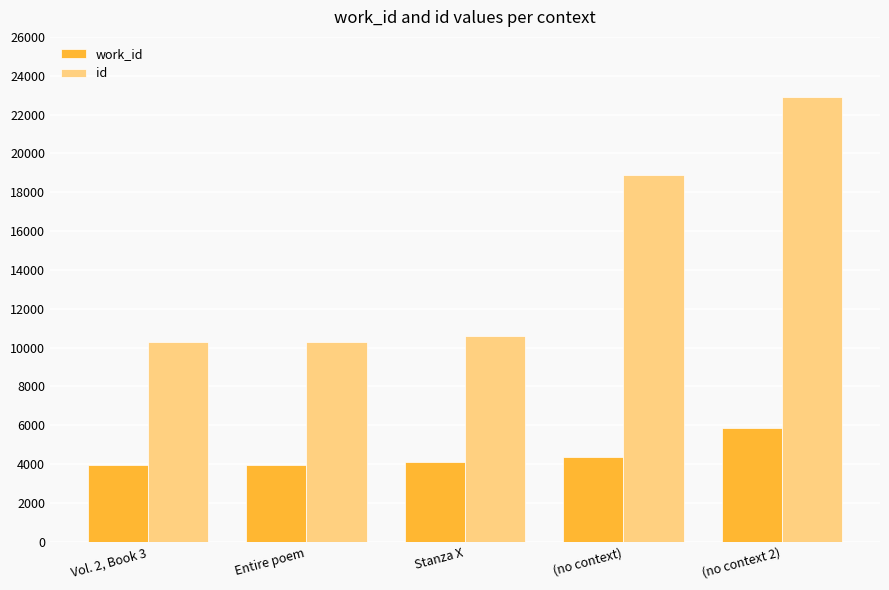

What is the approximate value of work_id at Entire poem?

3973